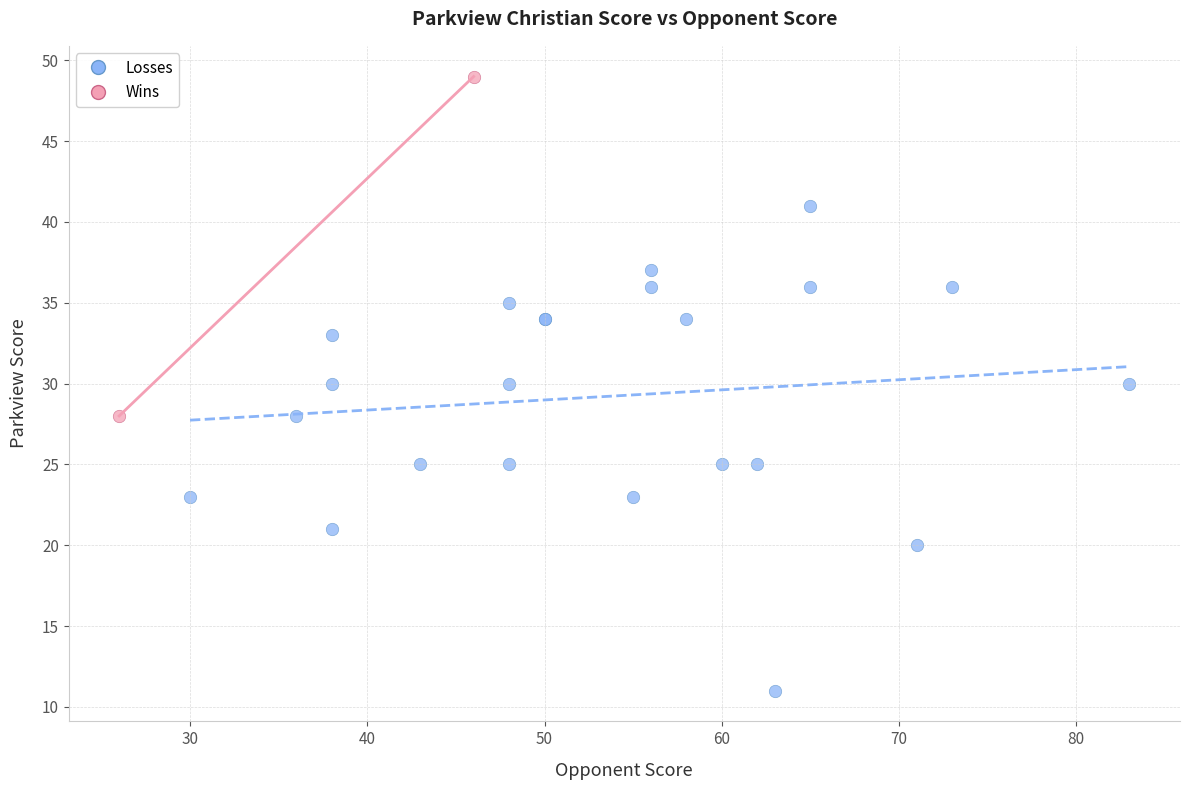

What are all the series names shown in the legend?

Losses, Wins